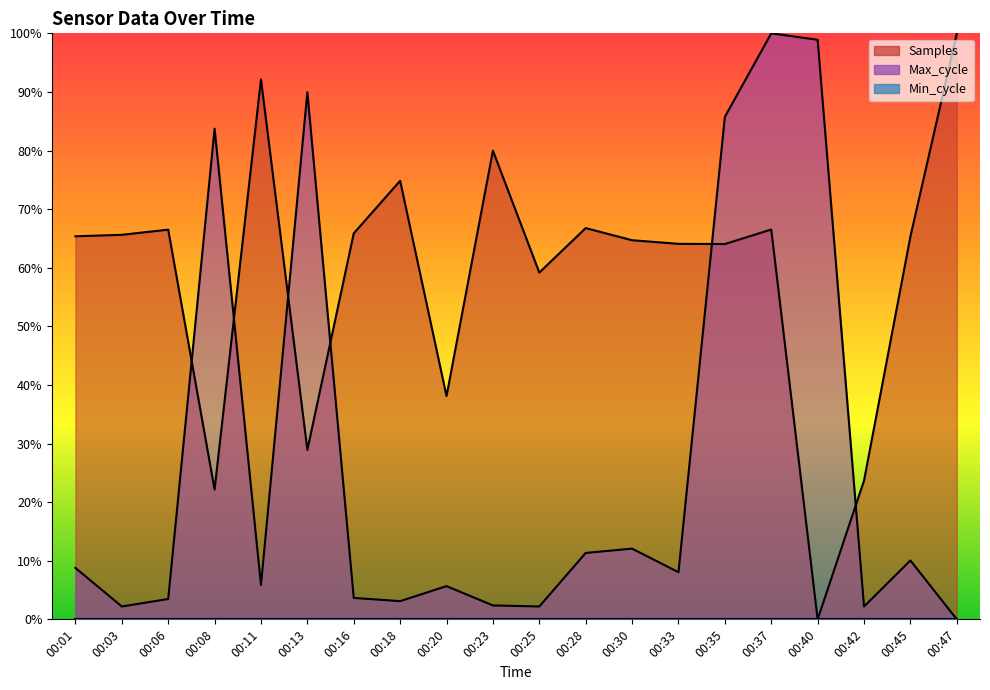

At which category does Max_cycle reach its first local valley?

00:03